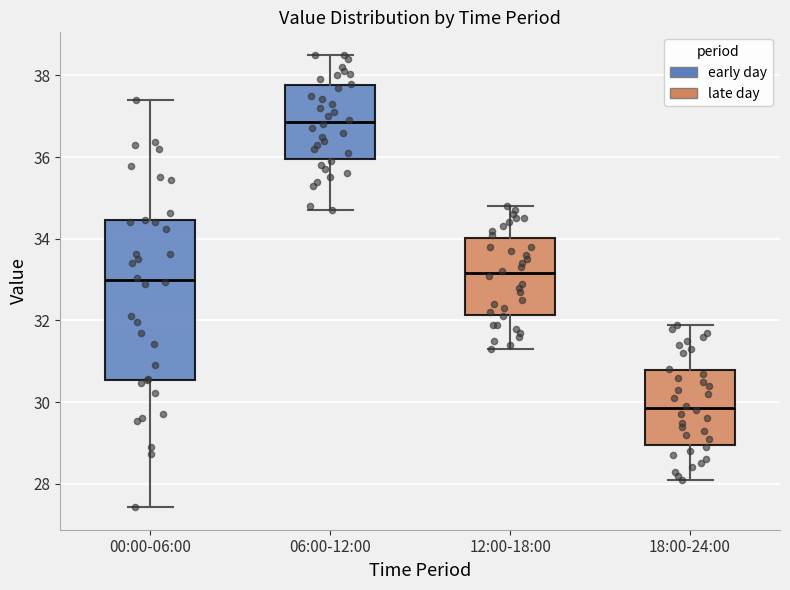

Where is the lower edge of the box for 06:00-12:00 on the y-axis? The values are not printed on the chart, so give them approximately, as read against the axis.

36.0